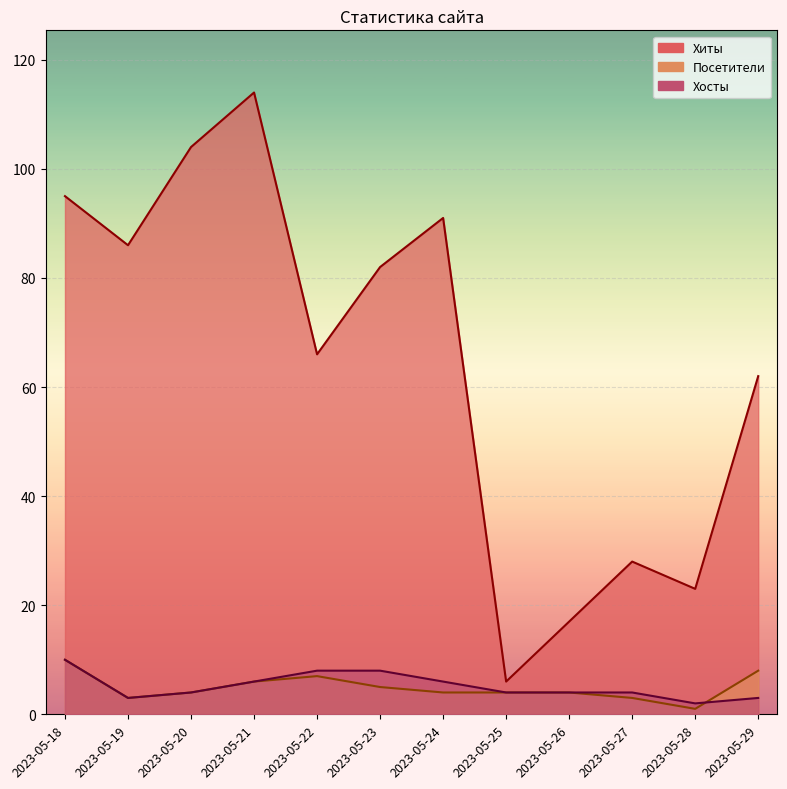

Rank the series at 2023-05-18 from lowest to highest value.

Посетители, Хосты, Хиты